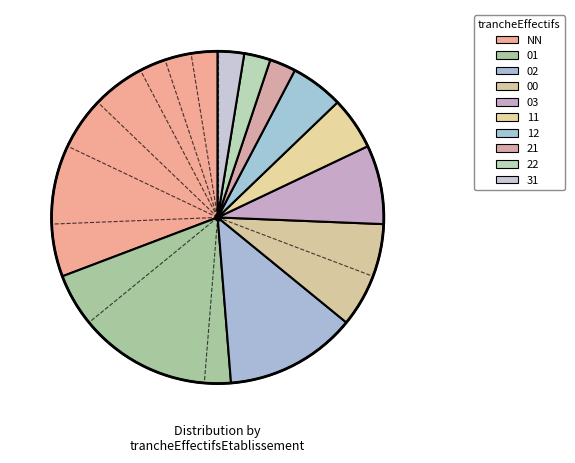

To the nearest percent, what percentage of the pie is 01?

21%